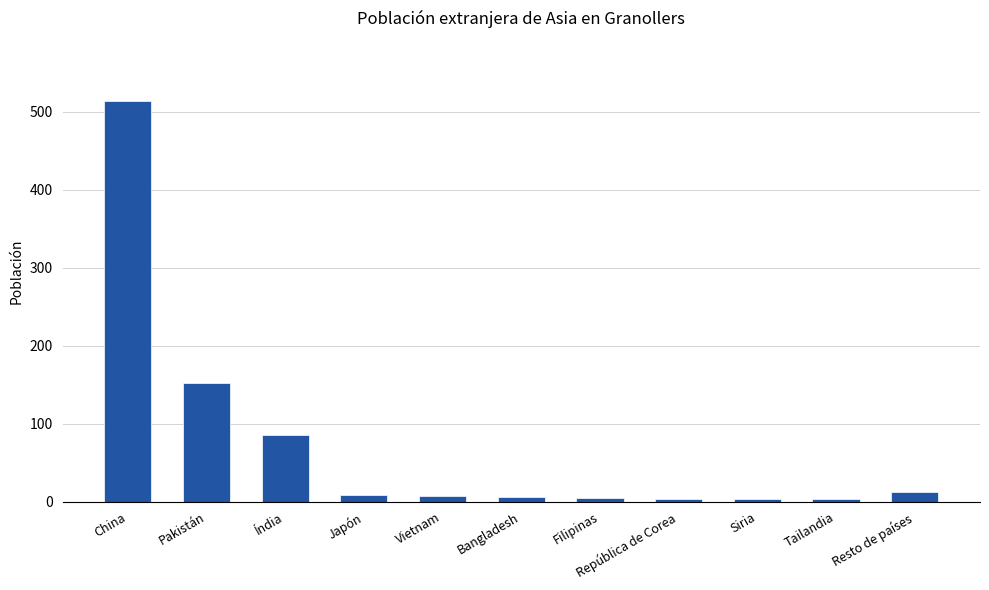

Is it true that the value at Índia is 86?

True